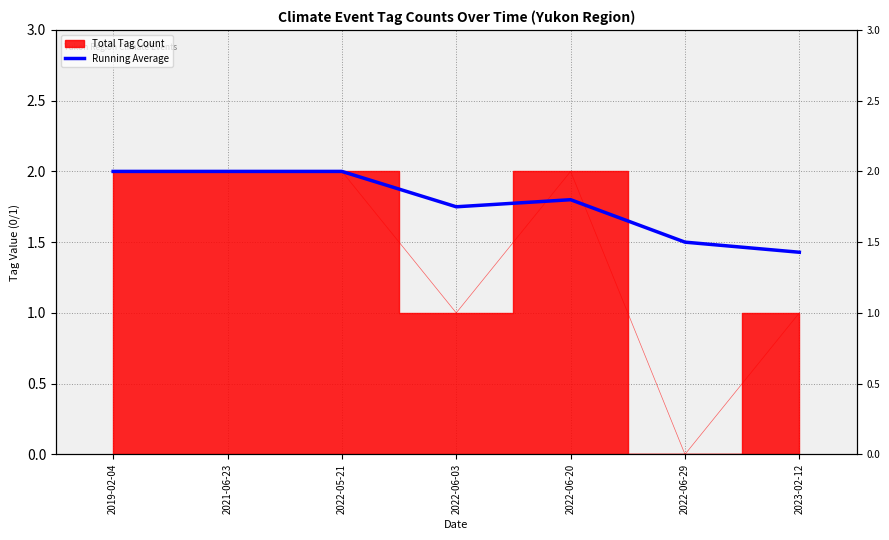

What is the change in value from 2022-06-29 to 2023-02-12?

-0.1